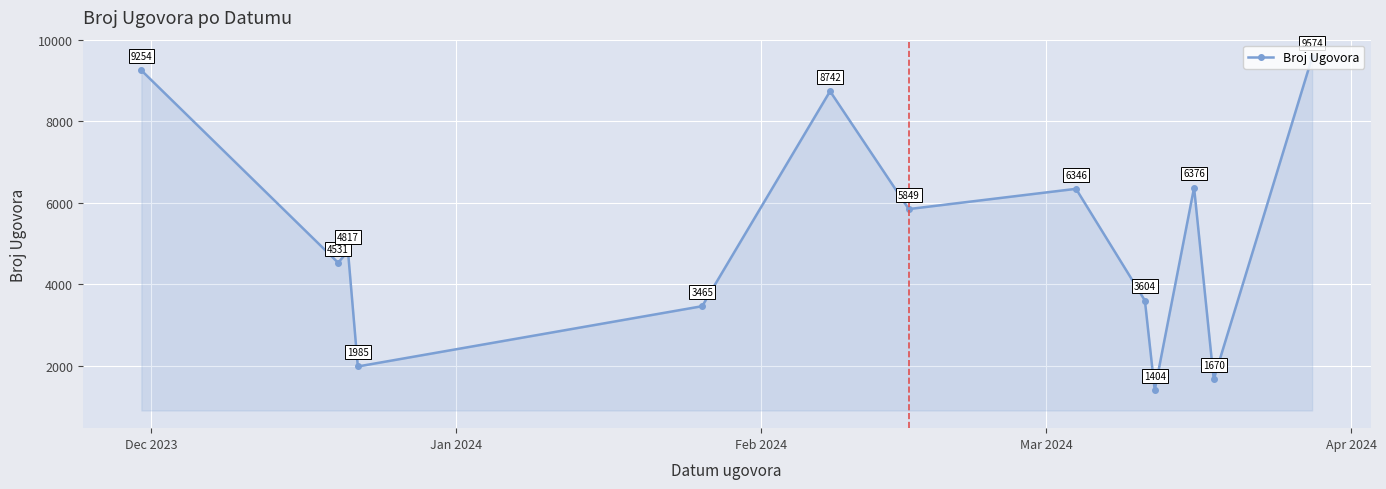

What is the greatest value displayed?

9574